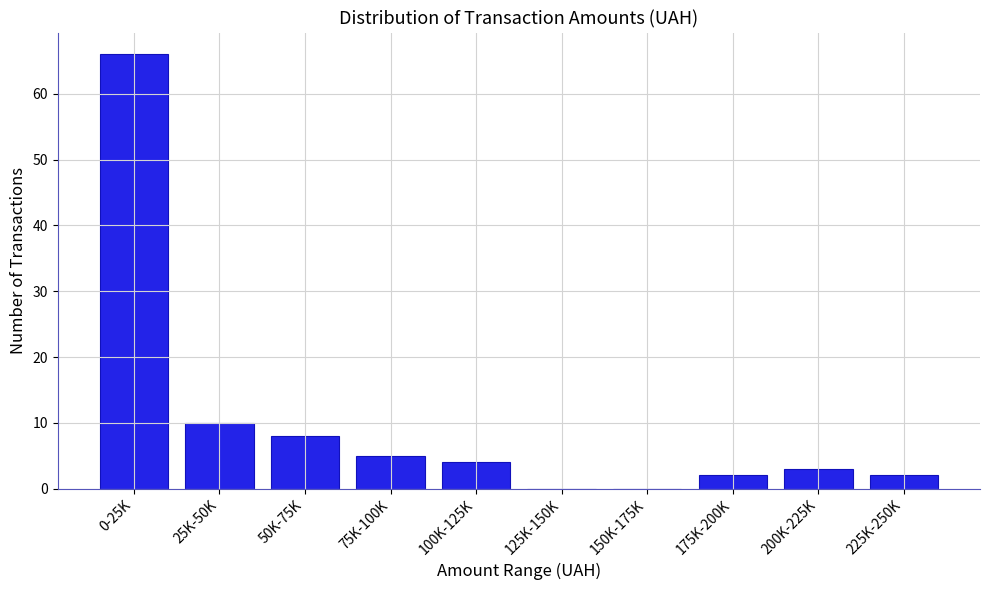

Reading left to right, extract all data points from this chart.

0-25K=66	25K-50K=10	50K-75K=8	75K-100K=5	100K-125K=4	125K-150K=0	150K-175K=0	175K-200K=2	200K-225K=3	225K-250K=2